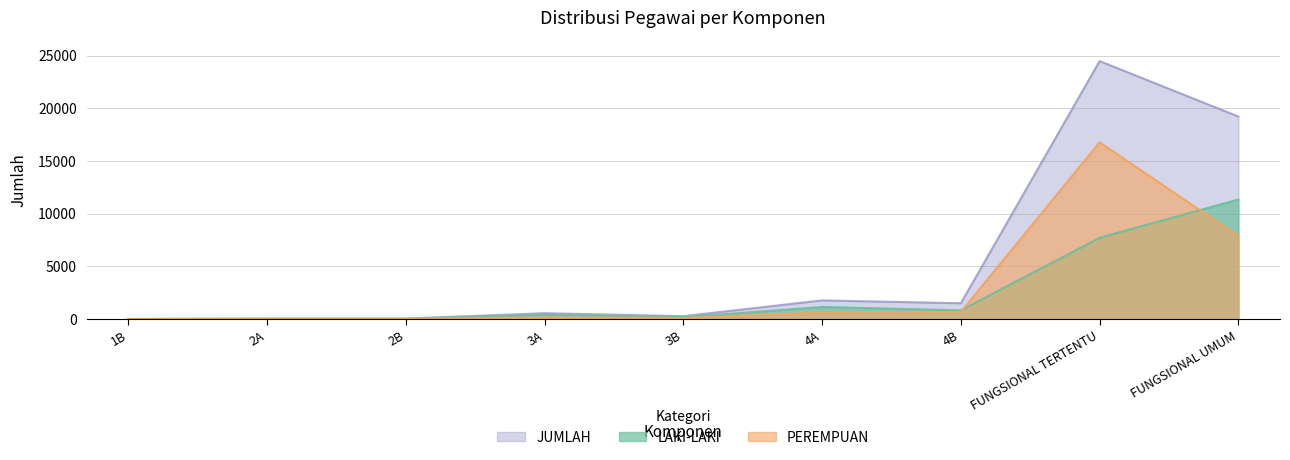

What is the label of the 8th point from the left?

FUNGSIONAL TERTENTU